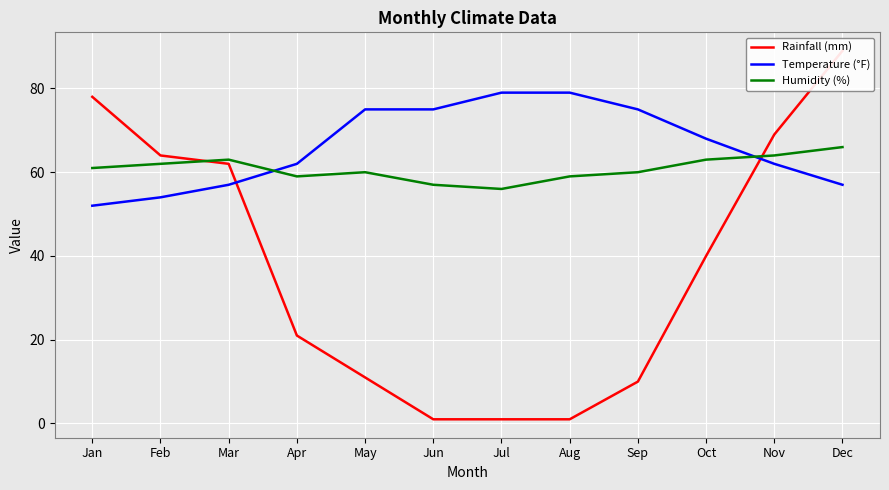

True or false: Rainfall (mm) and Temperature (°F) intersect in this chart.

True